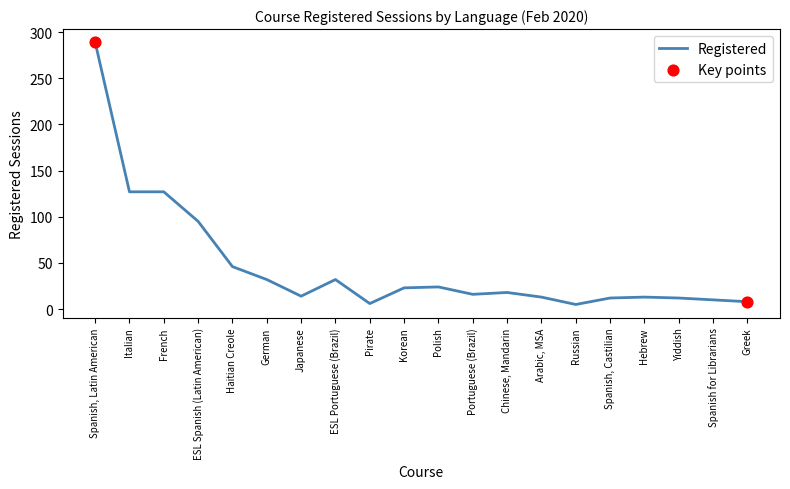

What is the ratio of the value at Hebrew to the value at Korean?

0.6